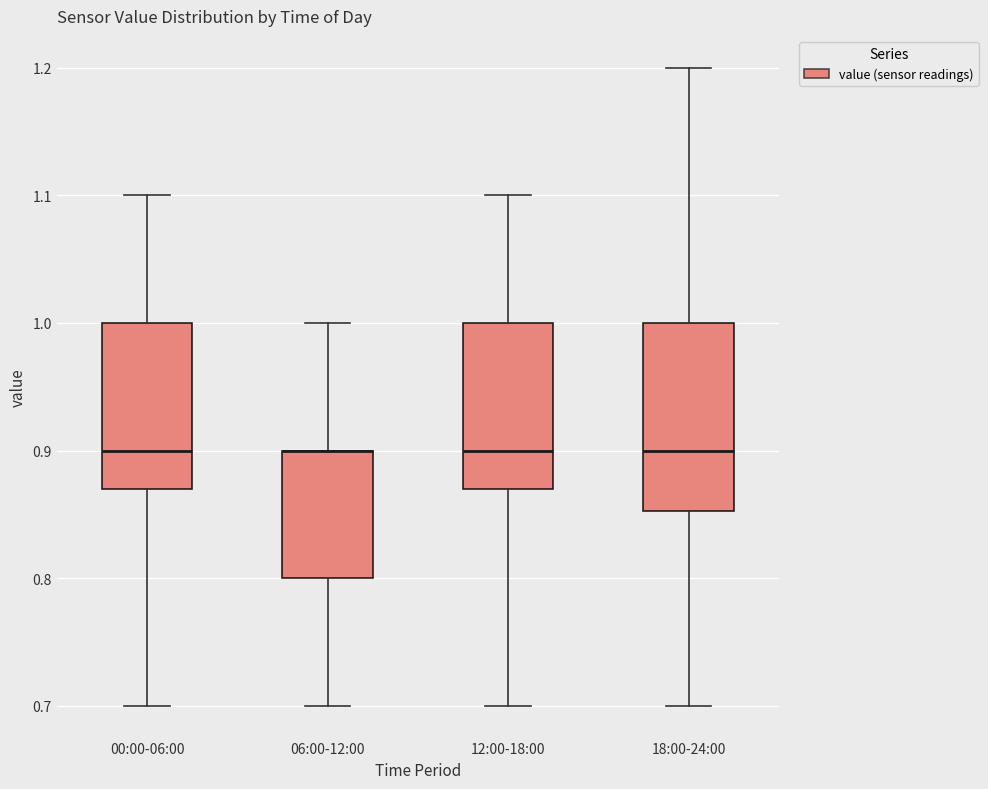

Reading left to right, transcribe this box plot: for each box, give where its median line is, the range the box spans, and where its two whiskers end, as read against the y-axis. The values are not printed on the chart, so give them approximately, as read against the axis.

00:00-06:00: median 0.90, box 0.87 to 1.00, whiskers 0.70 to 1.10
06:00-12:00: median 0.90 (drawn on the box's upper edge), box 0.80 to 0.90, whiskers 0.70 to 1.00
12:00-18:00: median 0.90, box 0.87 to 1.00, whiskers 0.70 to 1.10
18:00-24:00: median 0.90, box 0.85 to 1.00, whiskers 0.70 to 1.20